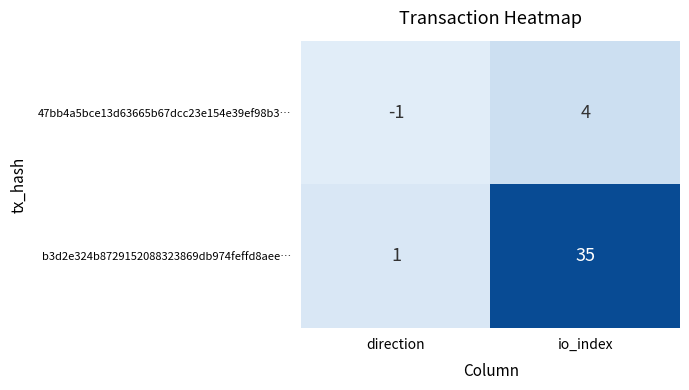

Rank the series by their maximum value, from highest to lowest.

b3d2e324b8729152088323869db974feffd8aee…, 47bb4a5bce13d63665b67dcc23e154e39ef98b3…